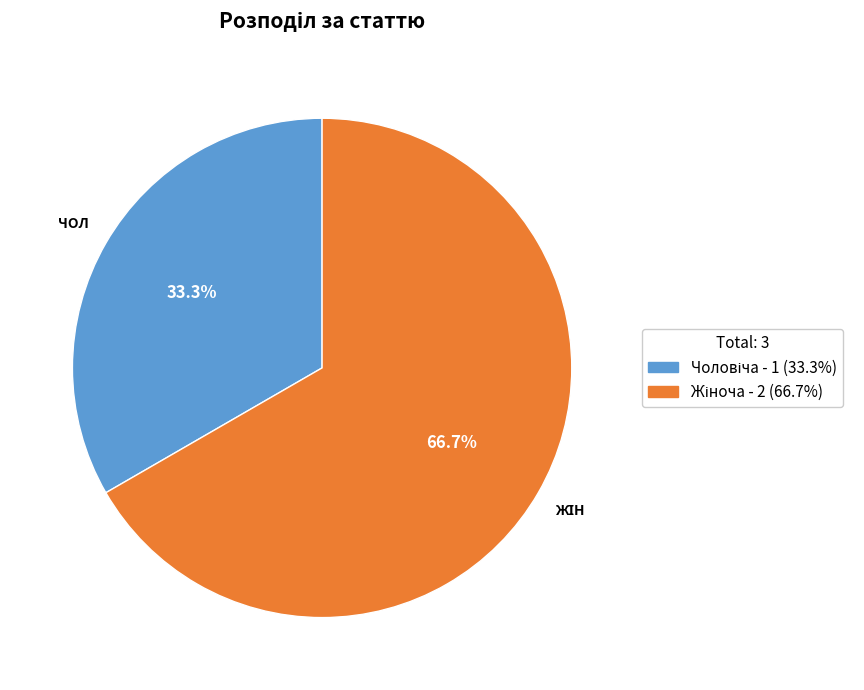

Is there a majority slice in this chart?

Yes